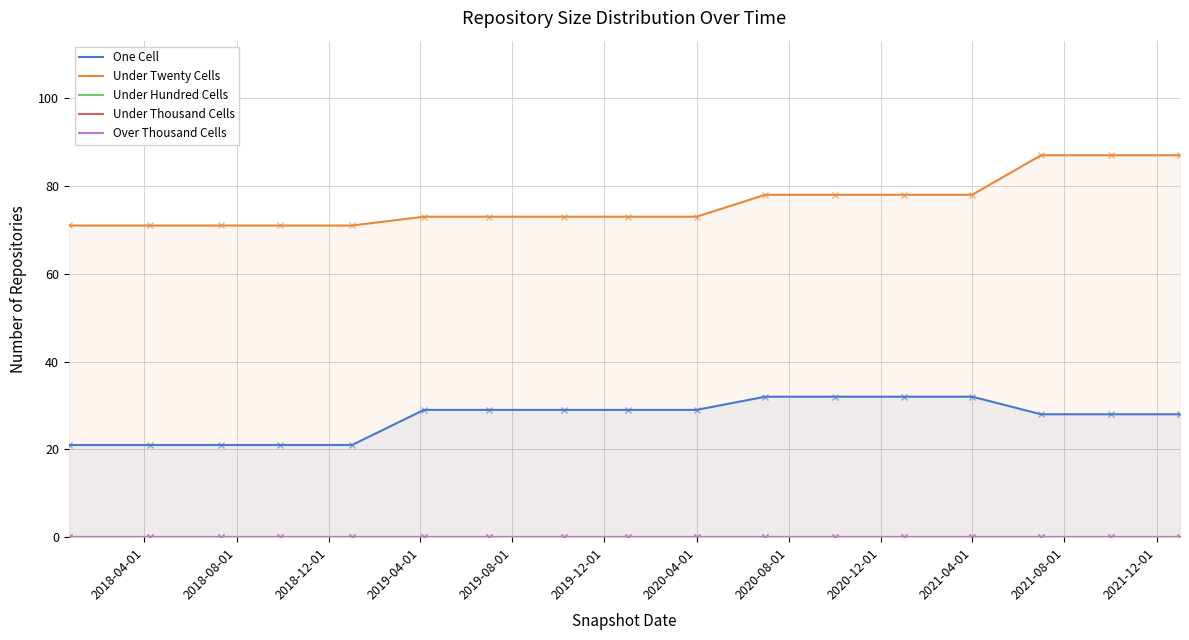

What are all the series names shown in the legend?

One Cell, Under Twenty Cells, Under Hundred Cells, Under Thousand Cells, Over Thousand Cells